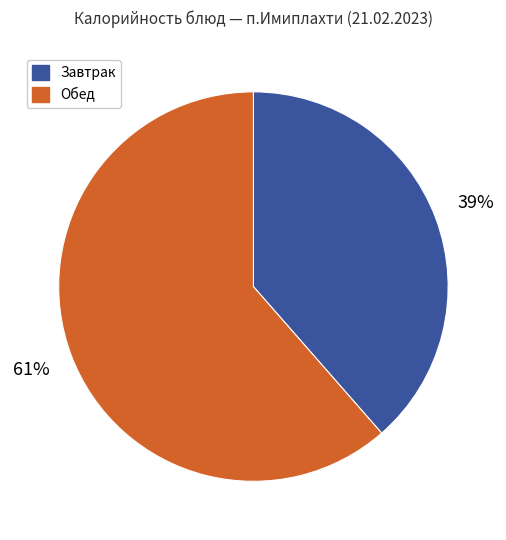

Does any single category account for the majority?

Yes